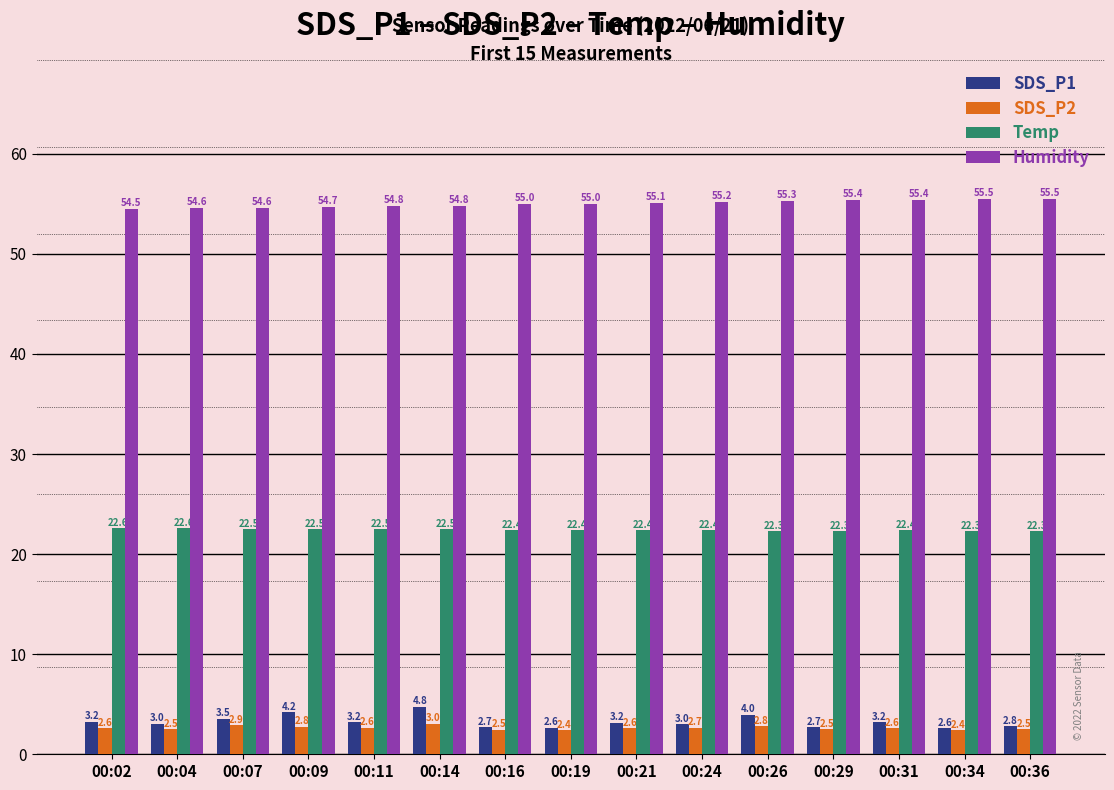

What is the total value across all series at 00:07?

83.5